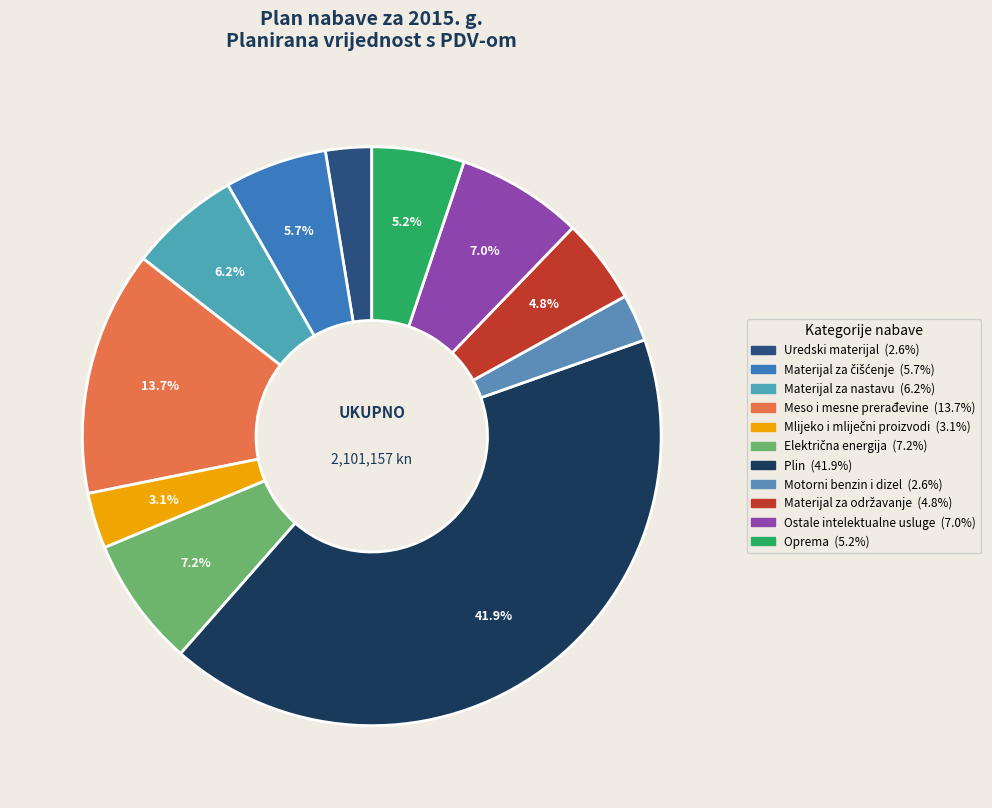

Rank the categories by value from highest to lowest.

Plin, Meso i mesne prerađevine, Električna energija, Ostale intelektualne usluge, Materijal za nastavu, Materijal za čišćenje, Oprema, Materijal za održavanje, Mlijeko i mliječni proizvodi, Motorni benzin i dizel, Uredski materijal